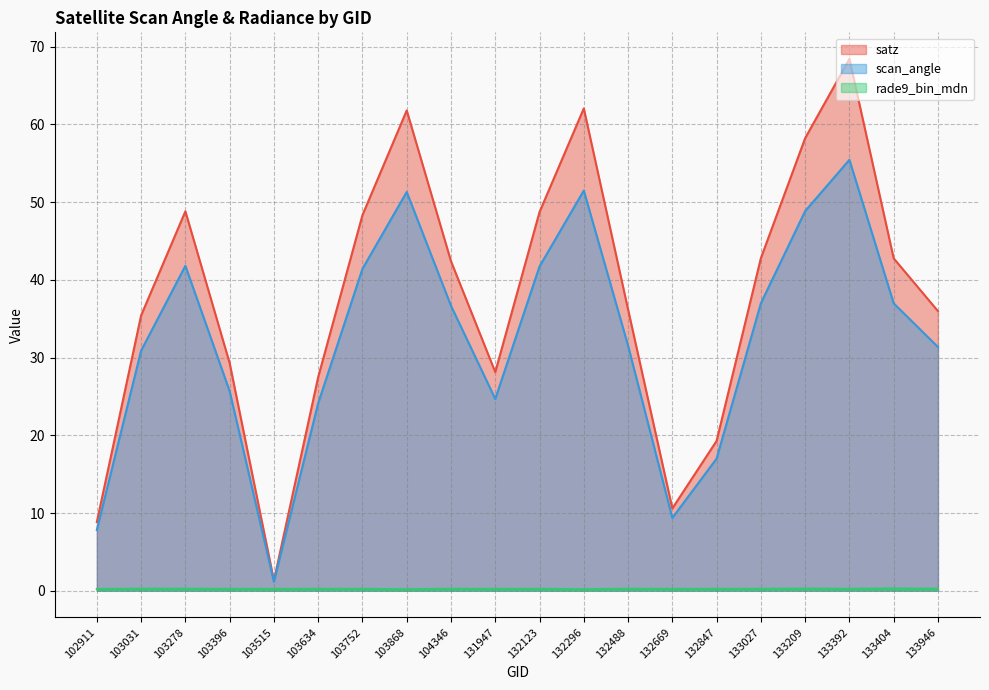

Rank the categories by scan_angle value from lowest to highest.

103515, 102911, 132669, 132847, 103634, 131947, 103396, 103031, 133946, 132488, 104346, 133404, 133027, 103752, 132123, 103278, 133209, 103868, 132296, 133392